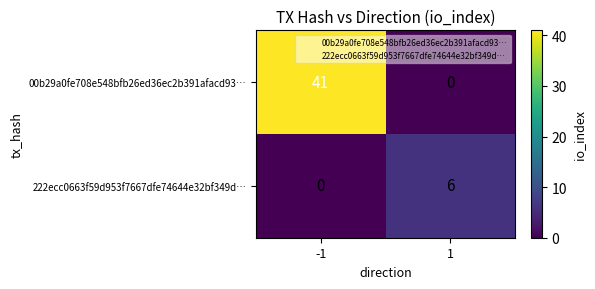

List the series in order of their peak value, lowest first.

222ecc0663f59d953f7667dfe74644e32bf349d…, 00b29a0fe708e548bfb26ed36ec2b391afacd93…